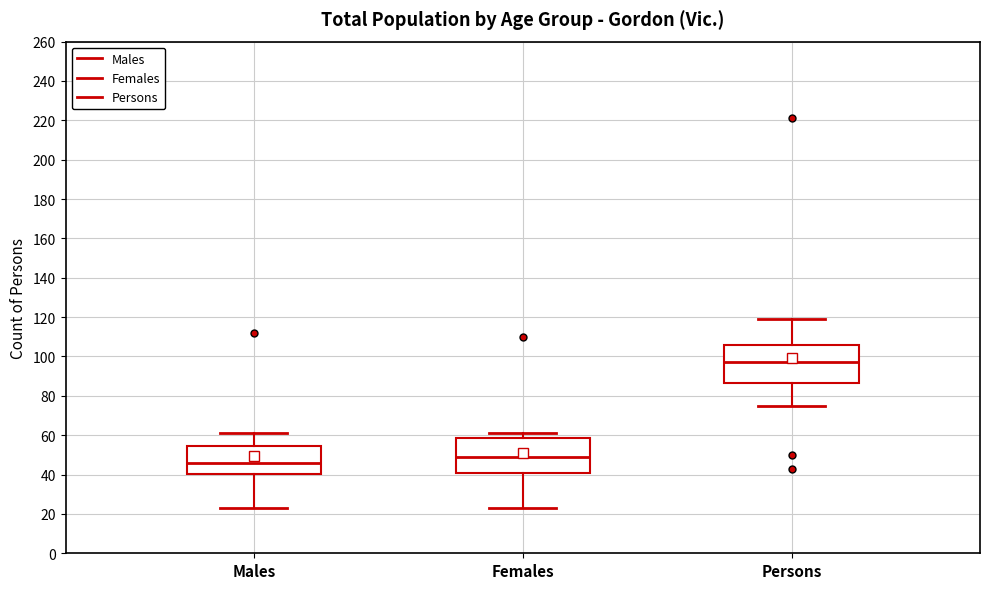

Reading left to right, read every box against the y-axis: the position of its median line, the range the box covers, and the ends of its whiskers. The values are not printed on the chart, so give them approximately, as read against the axis.

Males: median 46, box 40 to 54, whiskers 24 to 62
Females: median 50, box 42 to 58, whiskers 24 to 62
Persons: median 98, box 86 to 106, whiskers 76 to 120